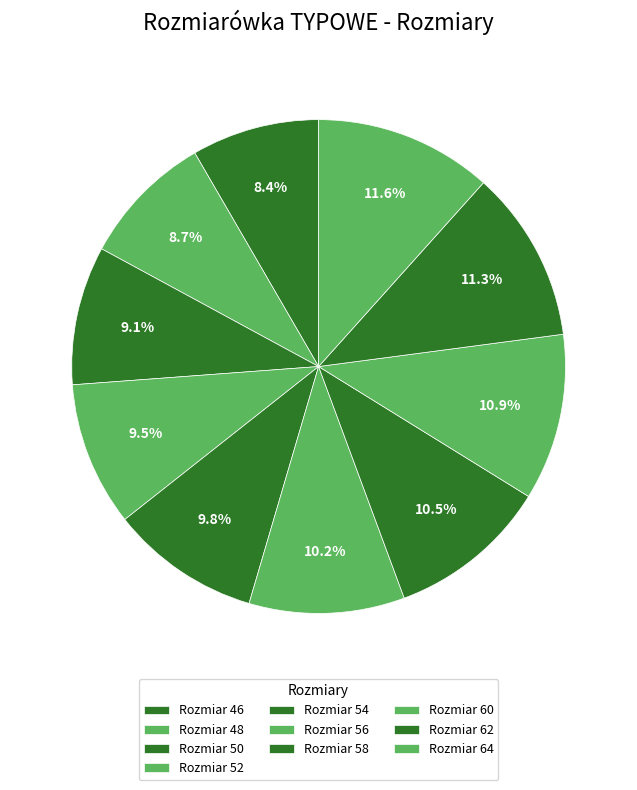

What is the total percentage of Rozmiar 56 and Rozmiar 50?

19.3%